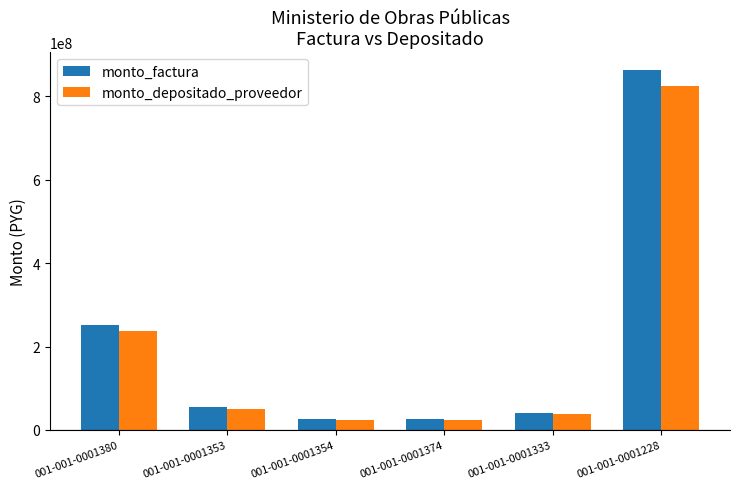

What is the sum of all monto_depositado_proveedor values?

1200063624